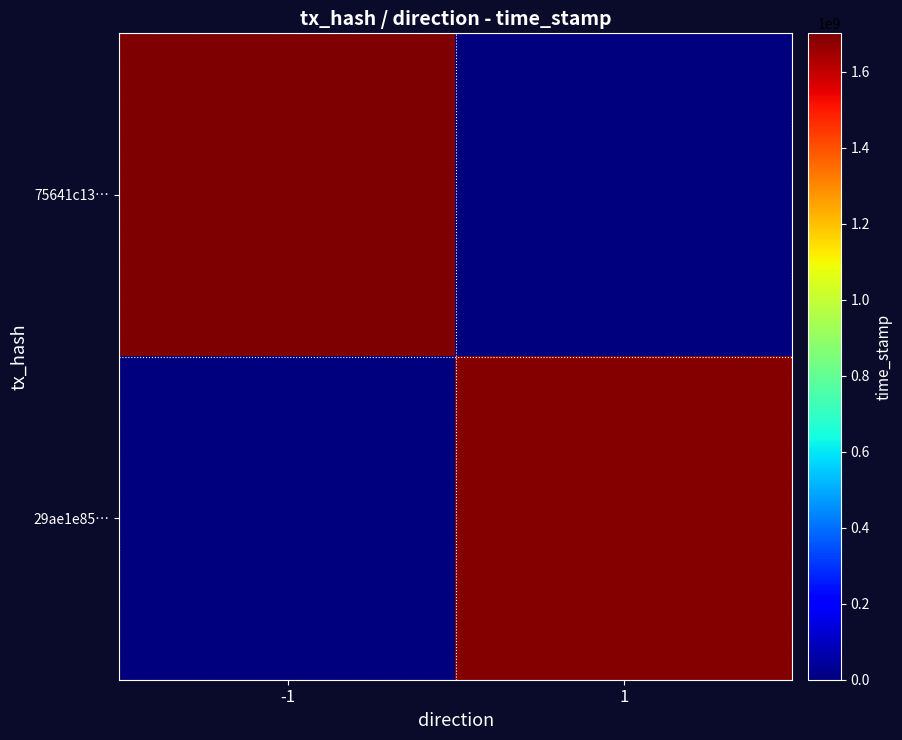

Rank the series by their average value, from lowest to highest.

29ae1e85…, 75641c13…